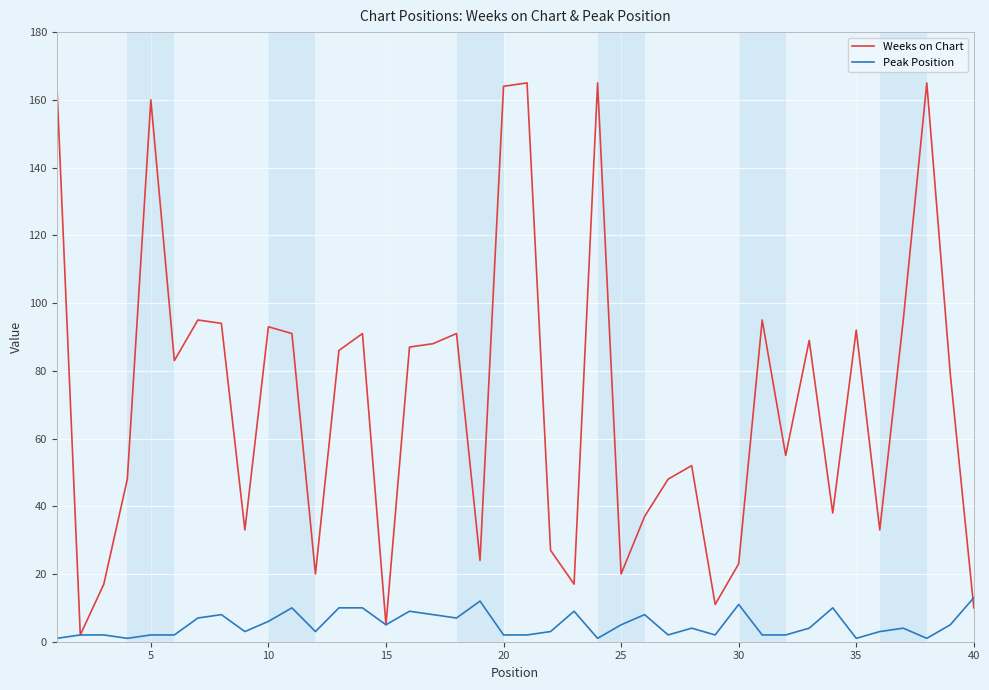

What is the maximum value shown in the chart?

165